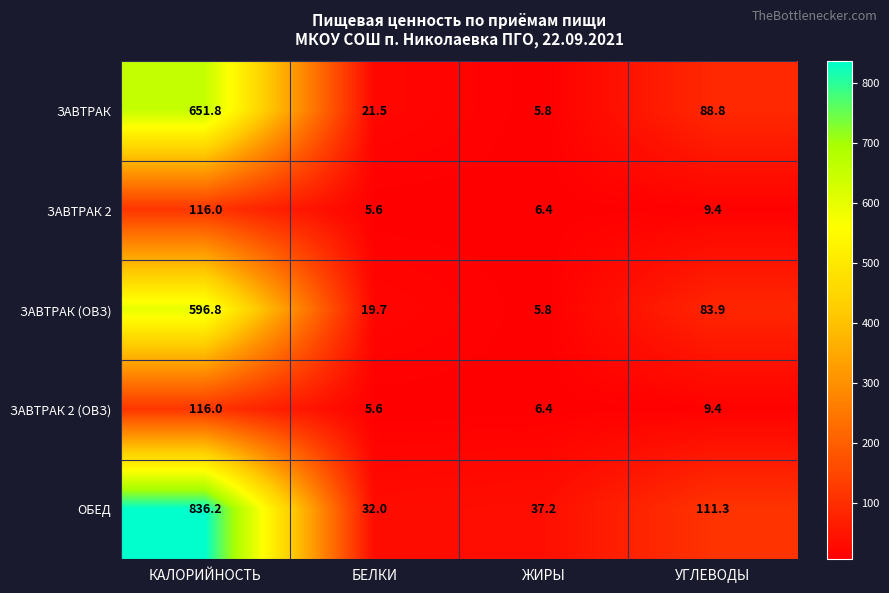

What is the maximum value for ОБЕД?

836.2